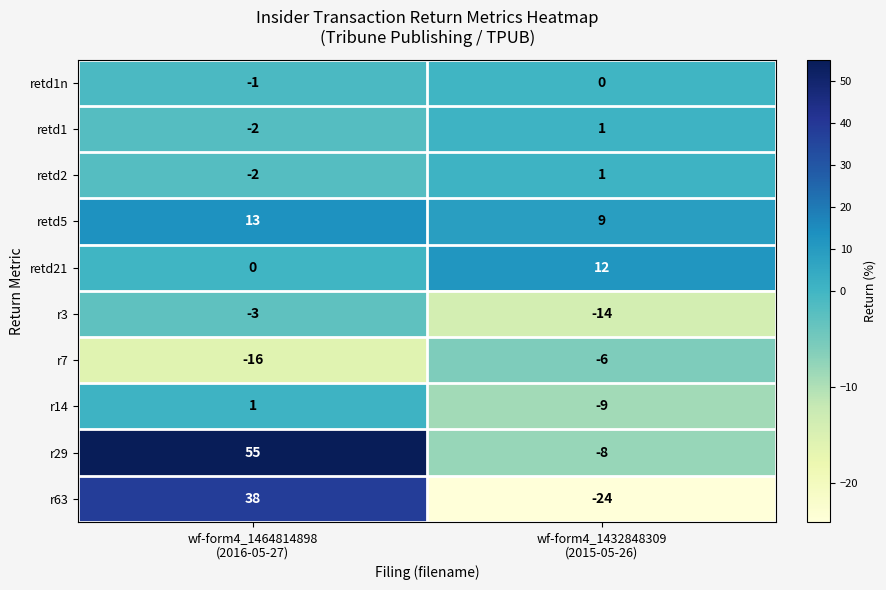

Which series has the largest range (max minus min)?

r29